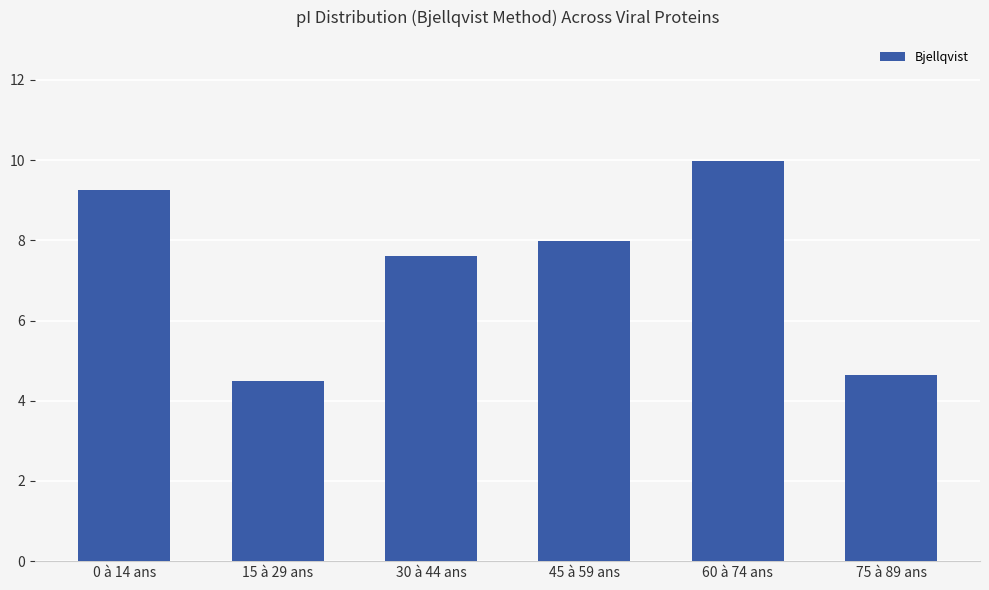

What is the difference between the maximum and second lowest values?

5.3